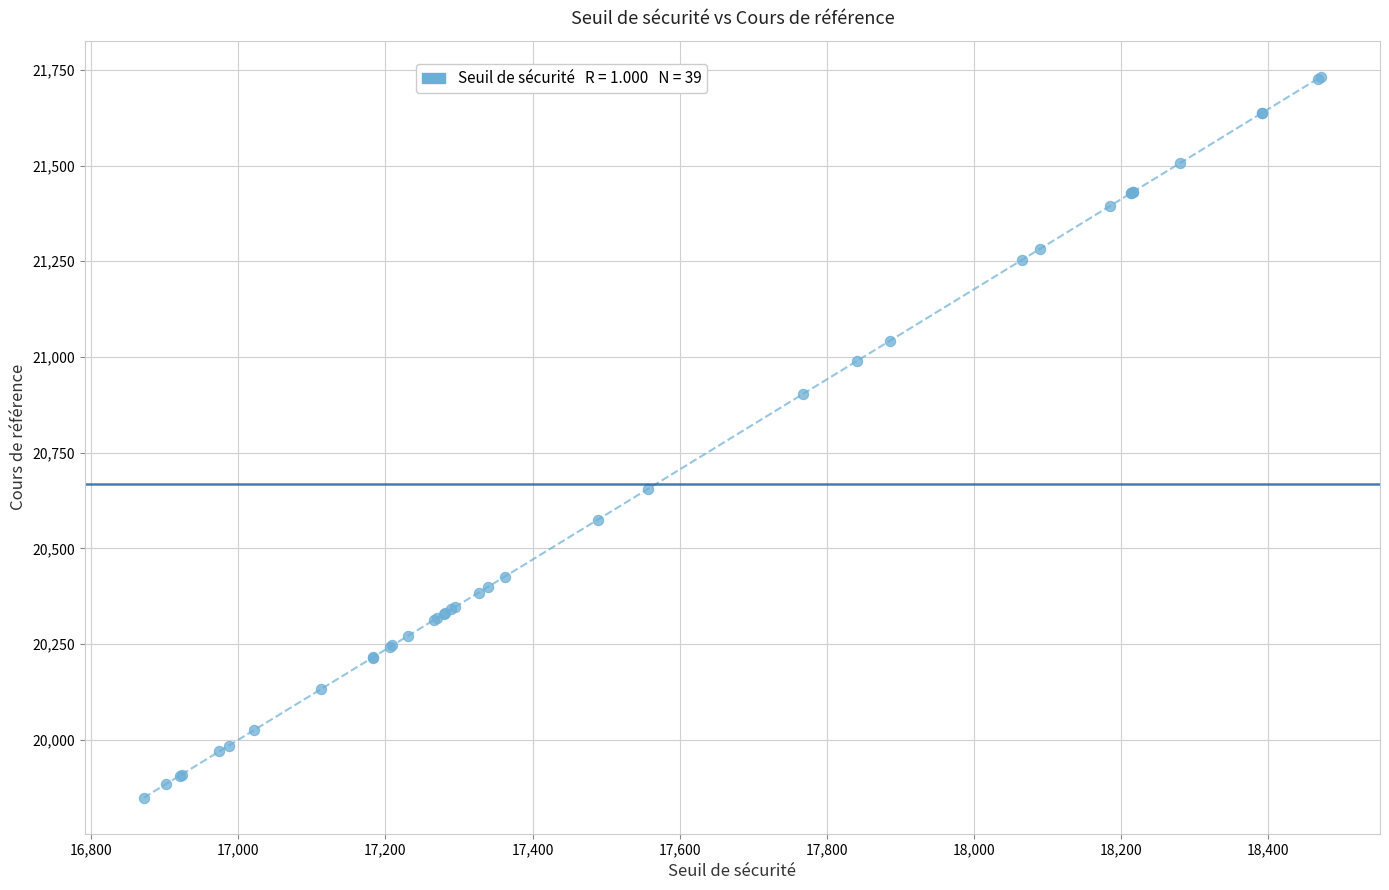

What Y value in the scatter plot is closest to 20790?

20903.4